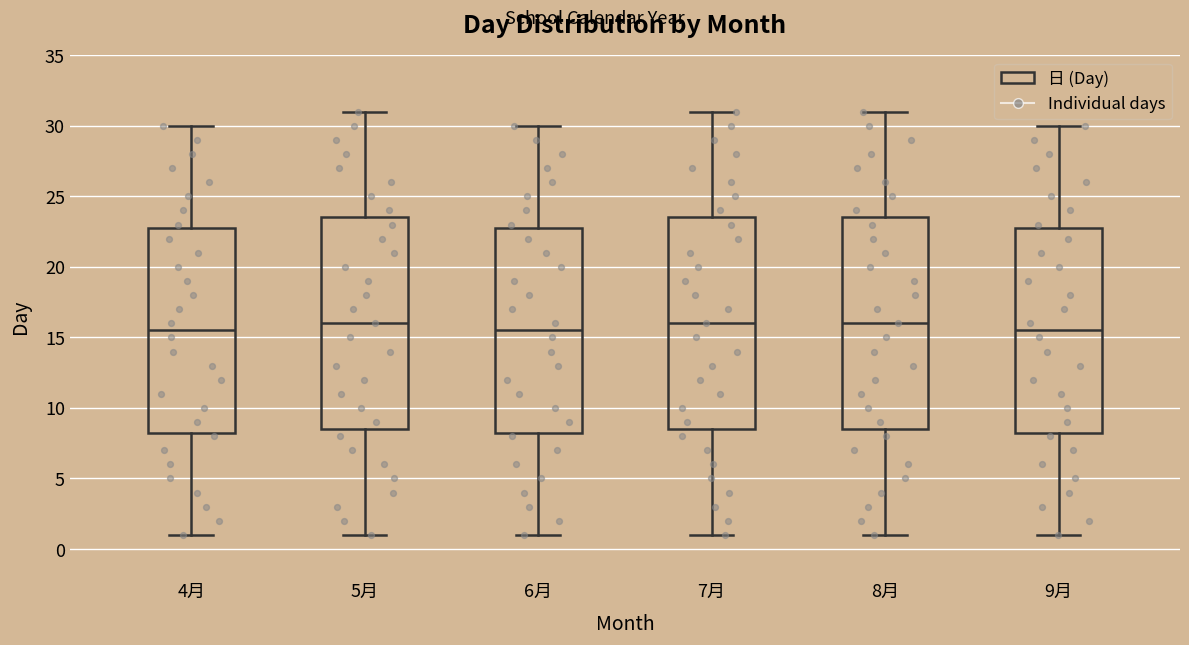

Where is the upper edge of the box for 7月 on the y-axis? The values are not printed on the chart, so give them approximately, as read against the axis.

23.5